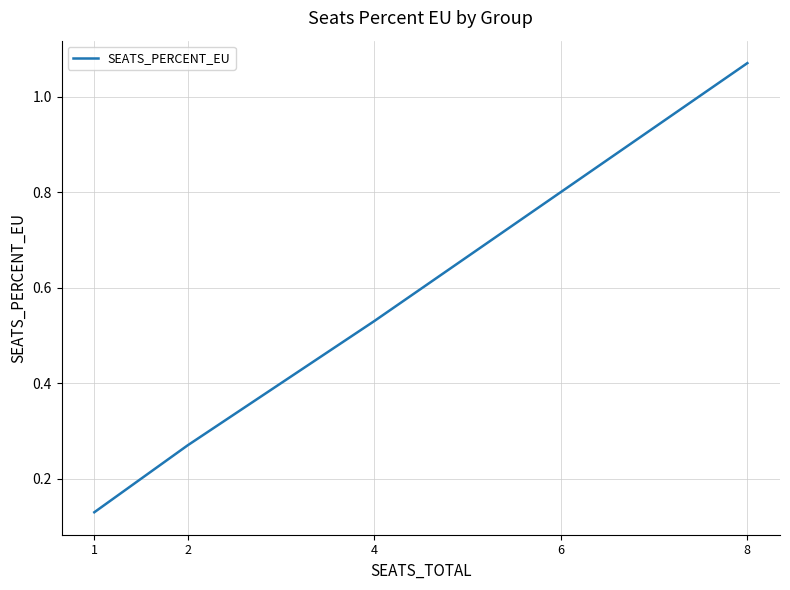

How many distinct data groups are displayed?

1